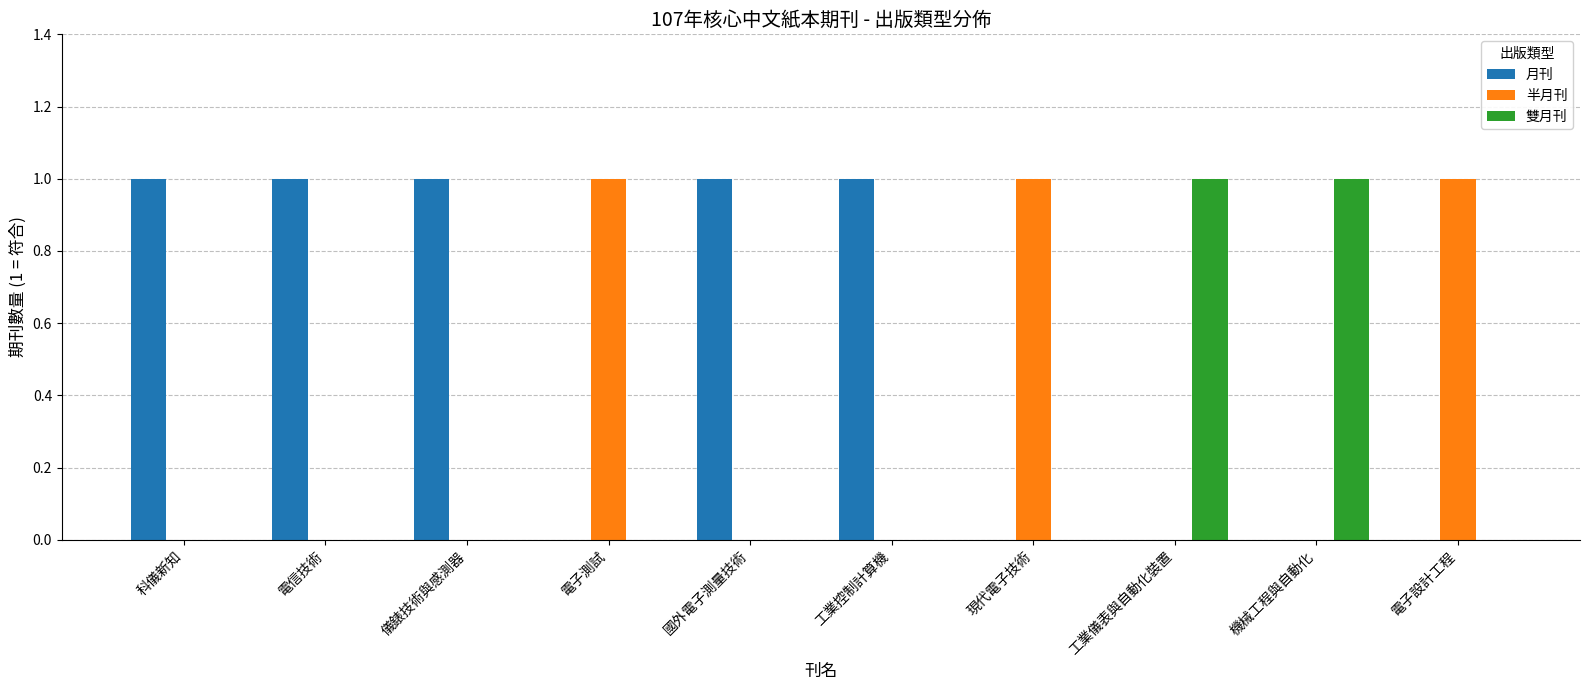

Reading left to right, transcribe all the data shown in this chart.

月刊: 1	1	1	0	1	1	0	0	0	0
半月刊: 0	0	0	1	0	0	1	0	0	1
雙月刊: 0	0	0	0	0	0	0	1	1	0